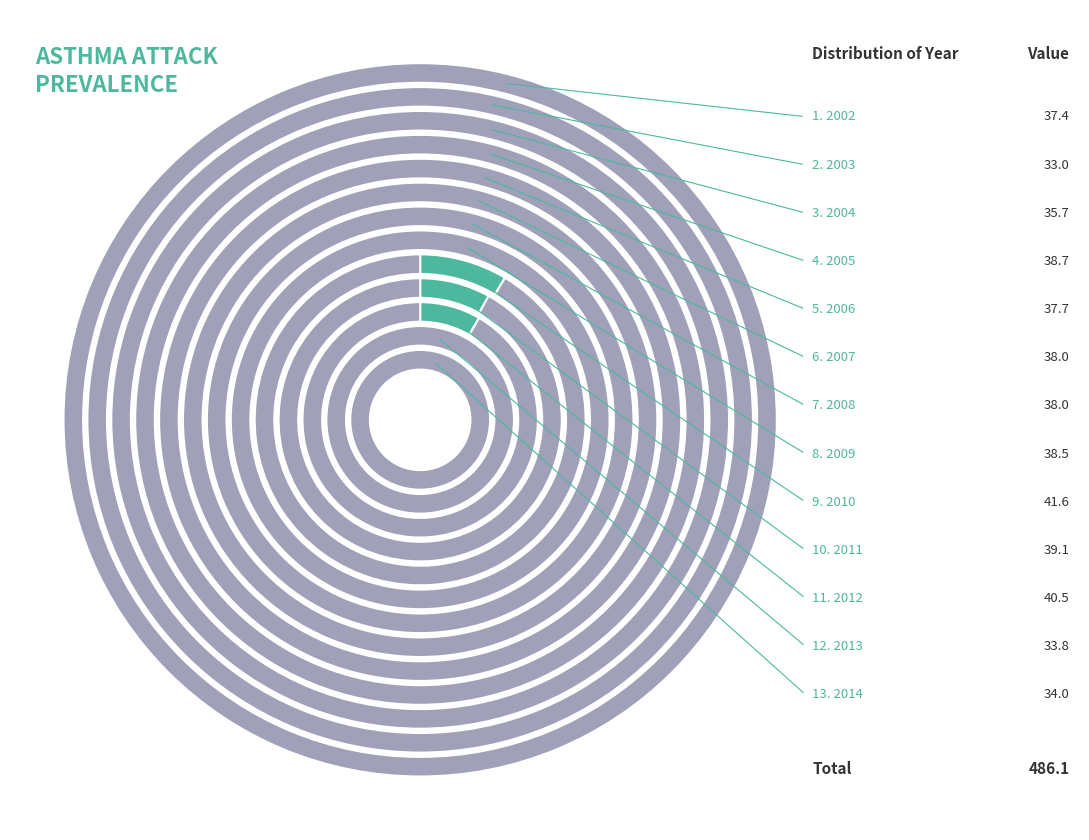

Does any single category account for the majority?

No